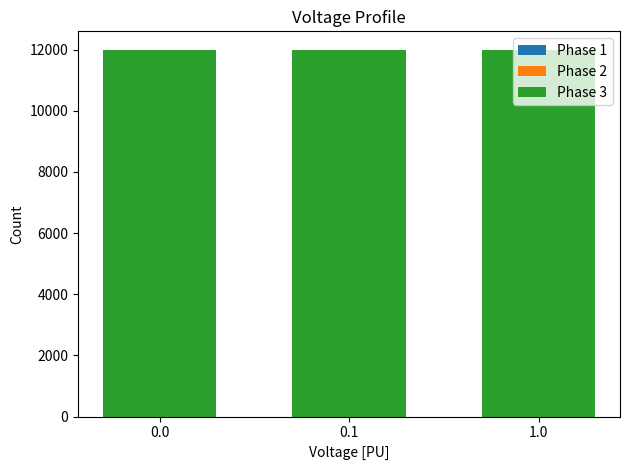

What are all the series names shown in the legend?

Phase 1, Phase 2, Phase 3